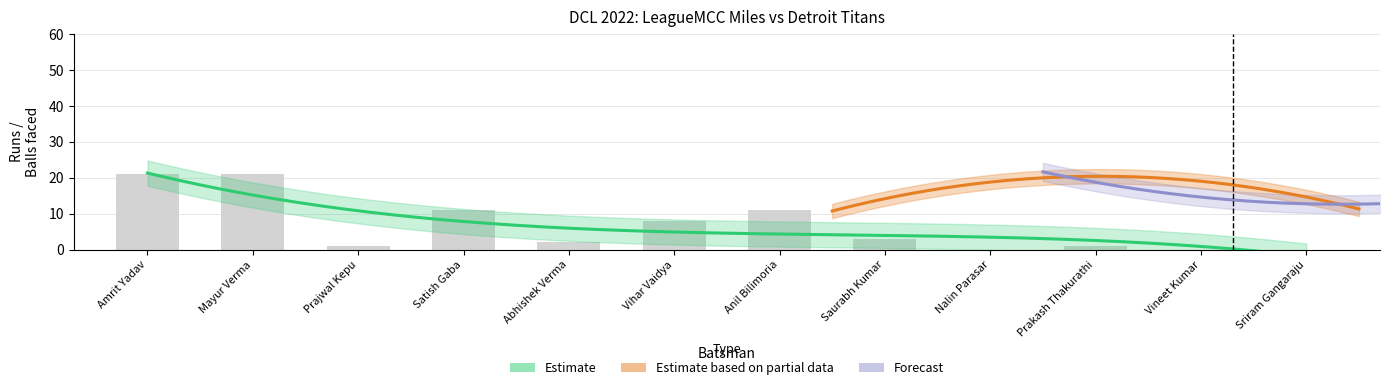

What position from the right is Prakash Thakurathi?

3